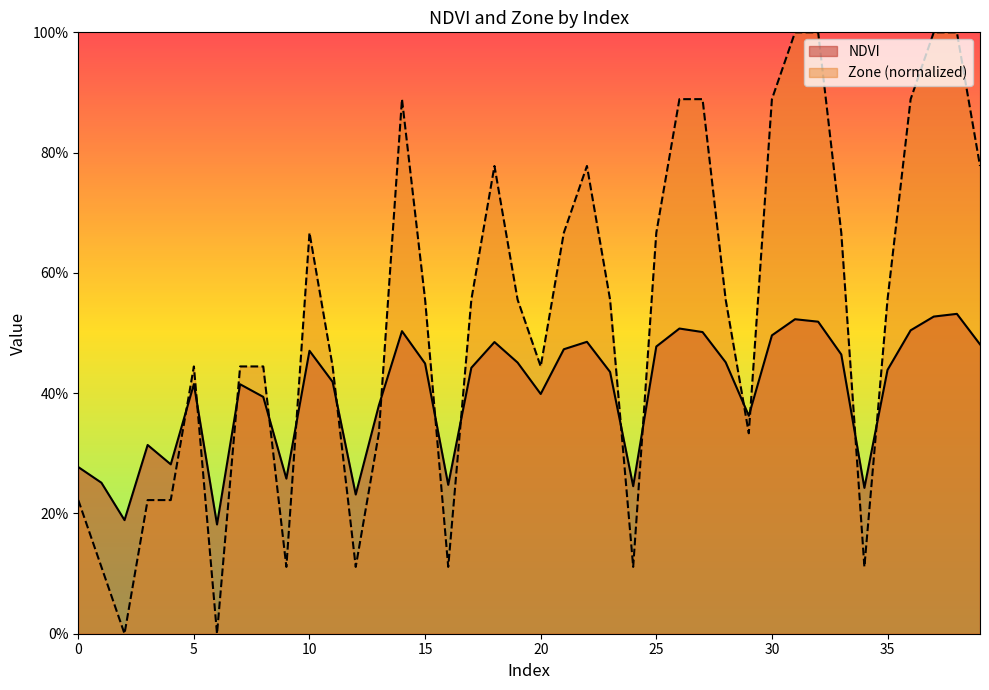

What is the maximum value for Zone?

1.0